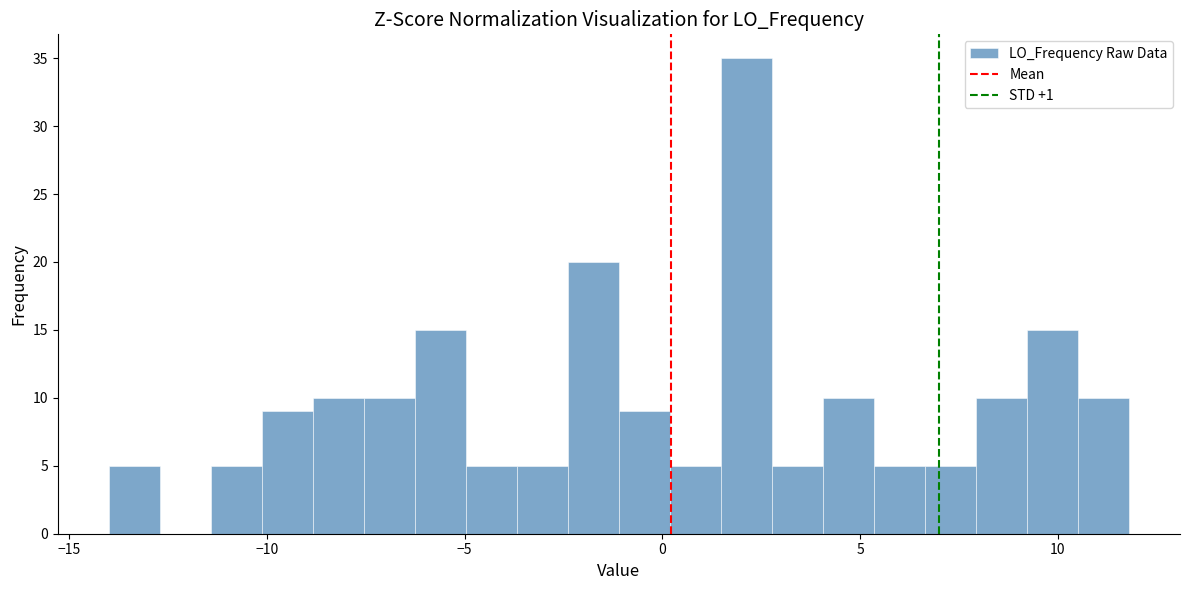

Around what value on the x-axis is the tallest bar? Give the approximate position of its centre, as read against the axis.

2.0